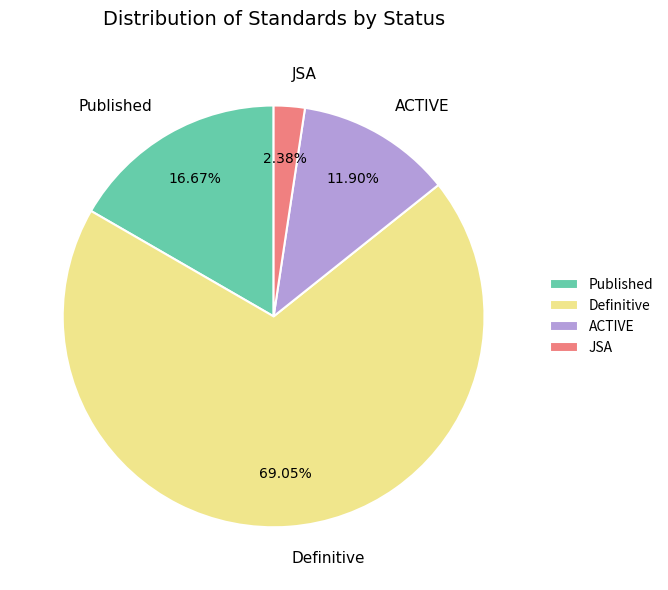

To the nearest percent, what is the combined percentage of JSA and ACTIVE?

14%